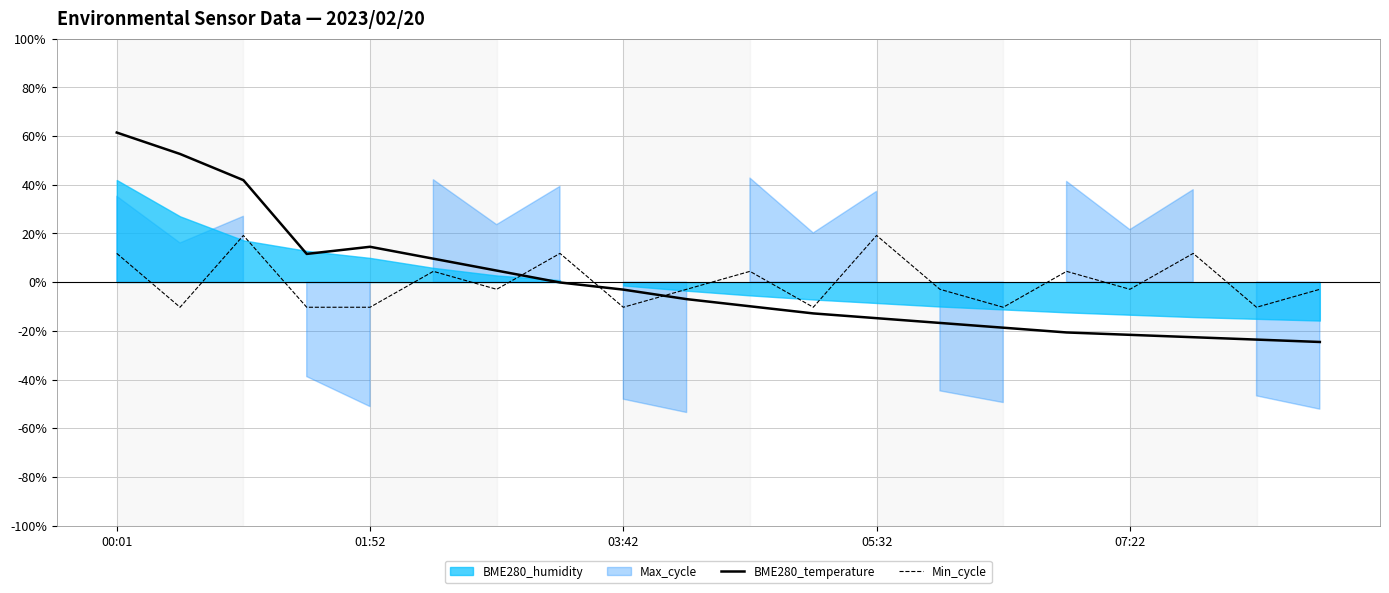

True or false: Min_cycle and BME280_temperature cross at least once.

True